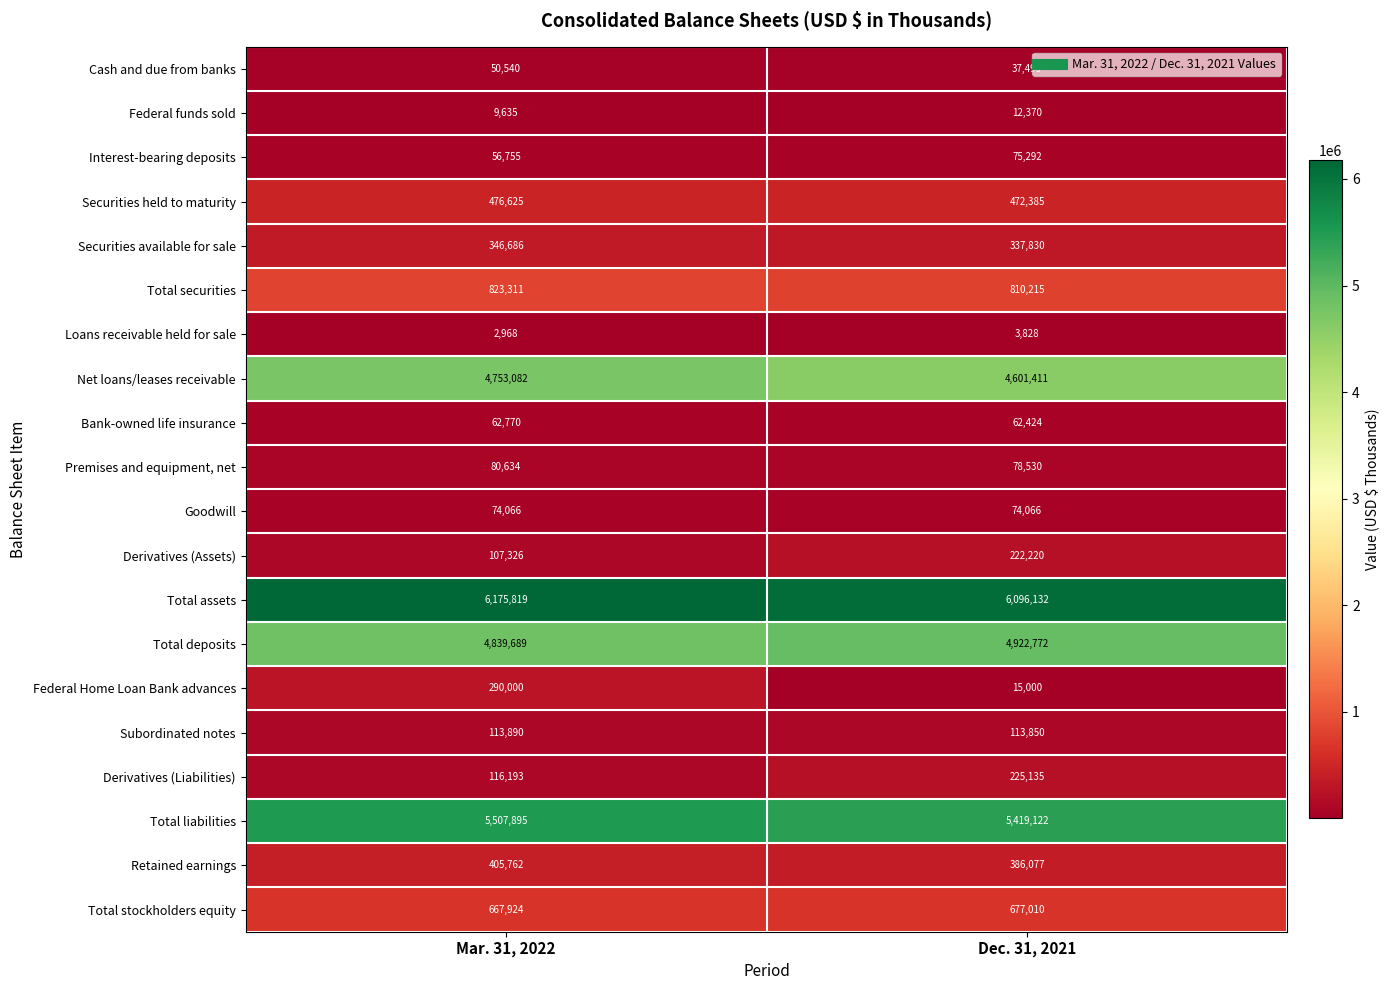

What is the sum of all Federal funds sold values?

22005